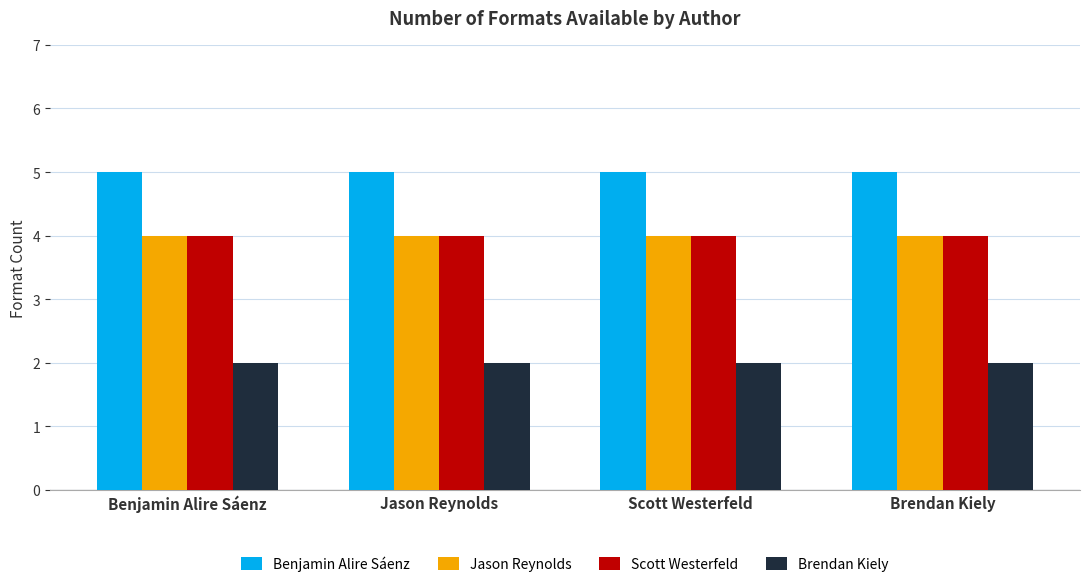

What is the spread (max minus min) of values at Brendan Kiely?

3